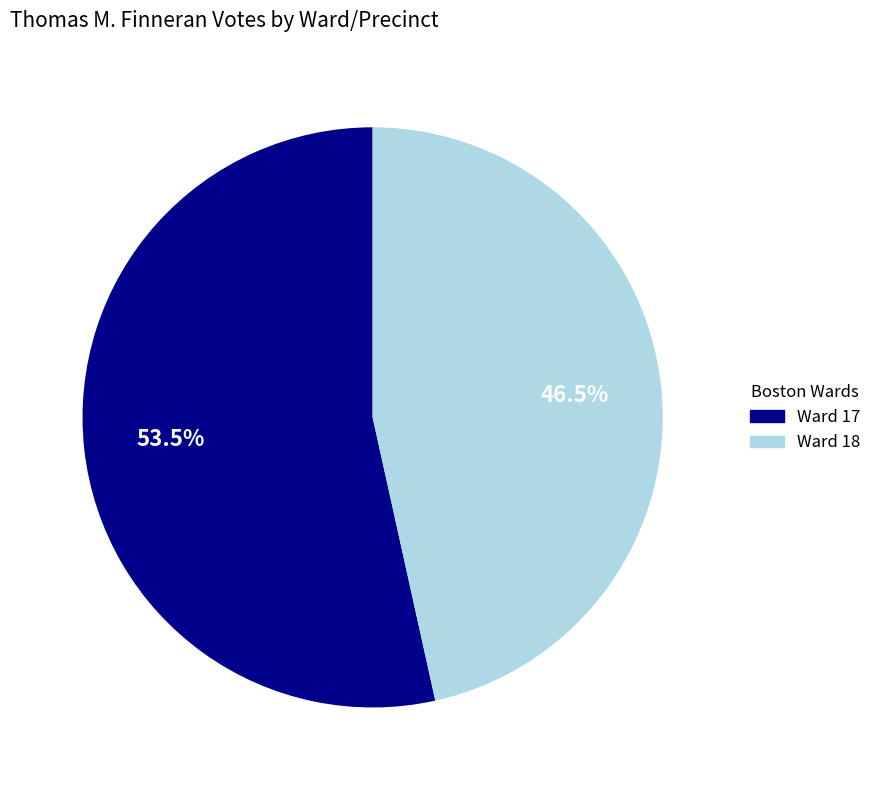

Is there a majority slice in this chart?

Yes